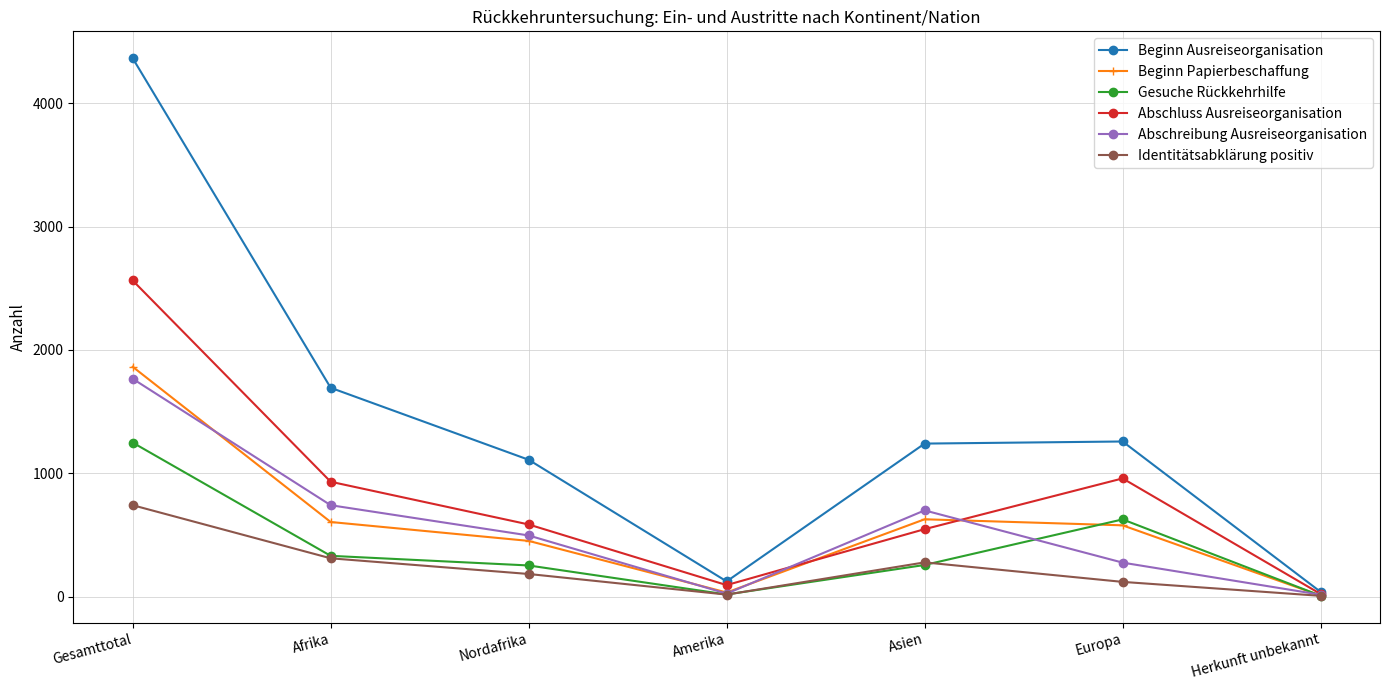

Which series has the largest range (max minus min)?

Beginn Ausreiseorganisation